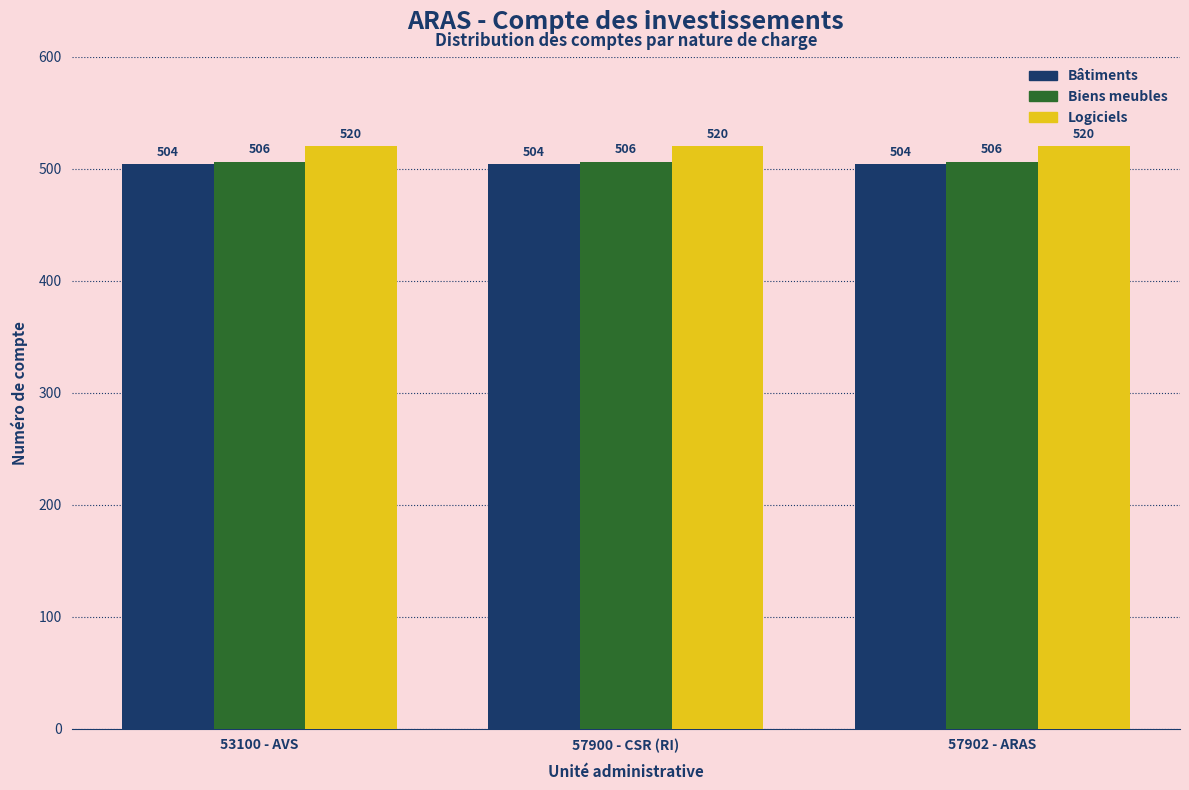

What is the average value of the Bâtiments series?

504